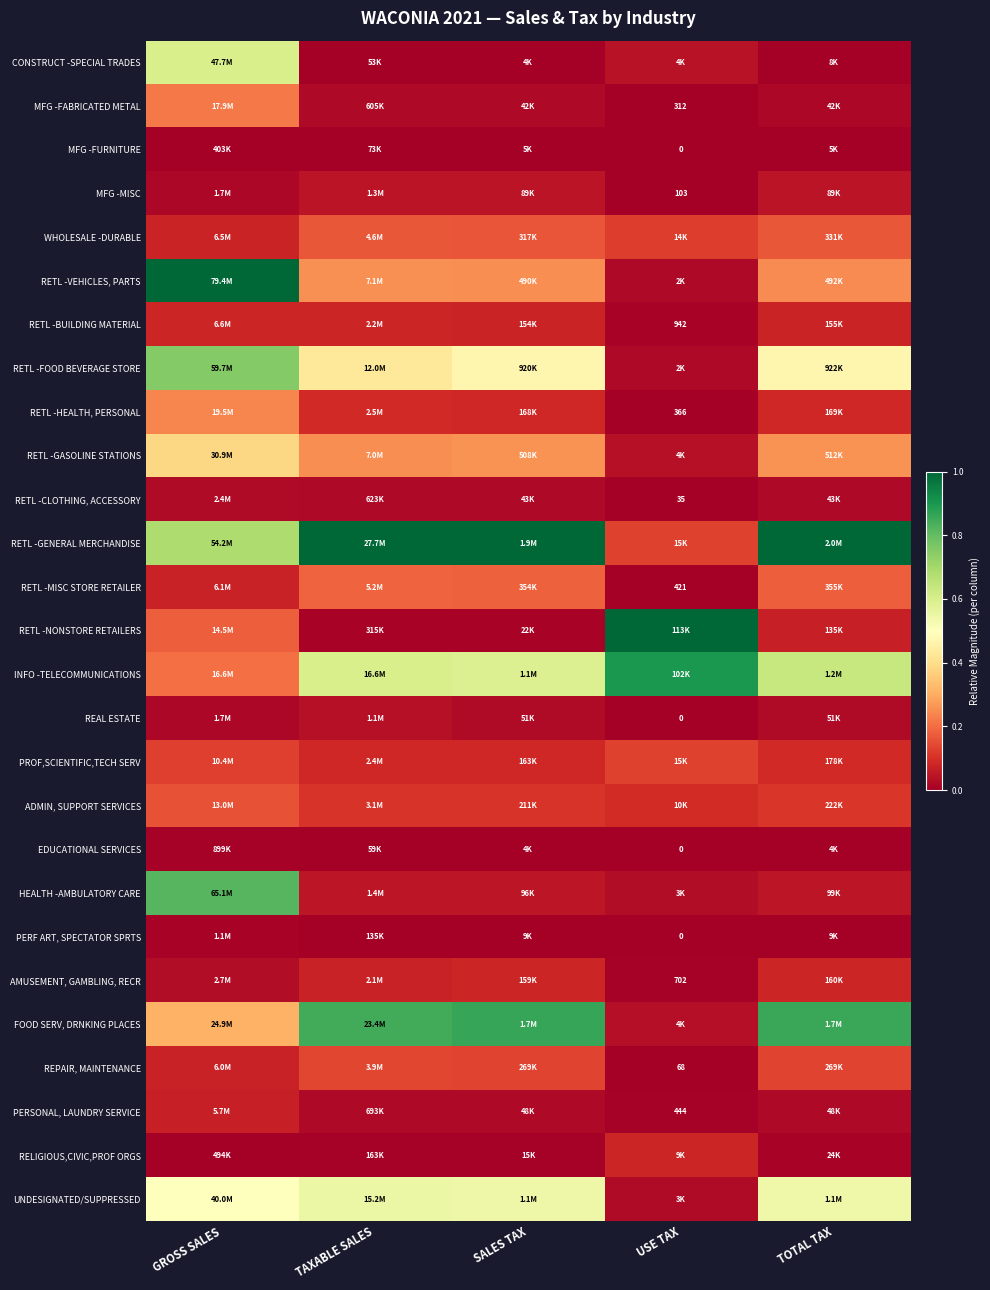

At how many categories does at least one series exceed 0?

5